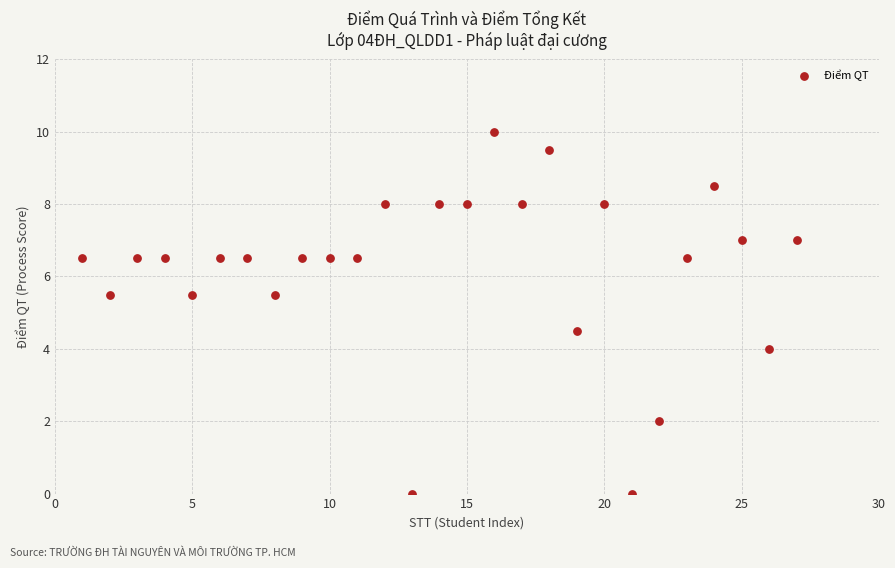

What is the range of Y values (max minus min)?

10.0